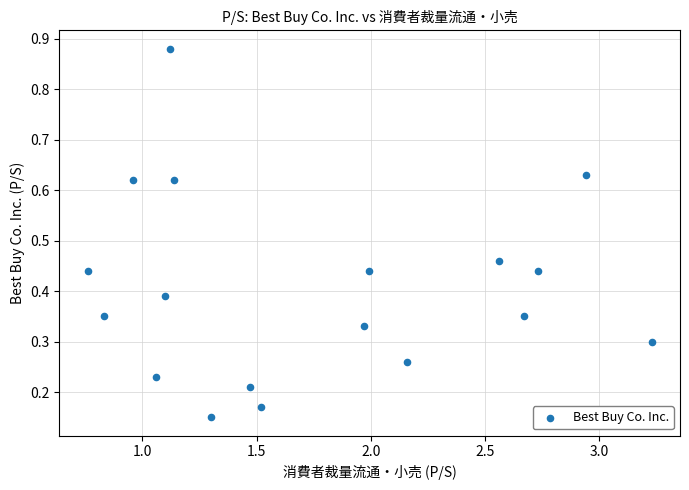

What is the range of Y values (max minus min)?

0.7